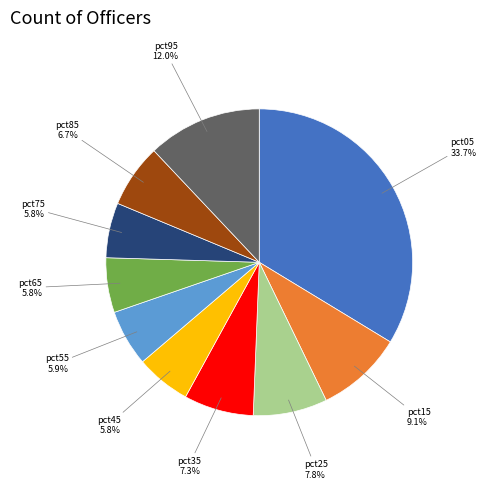

To the nearest percent, what is the average slice percentage?

10%